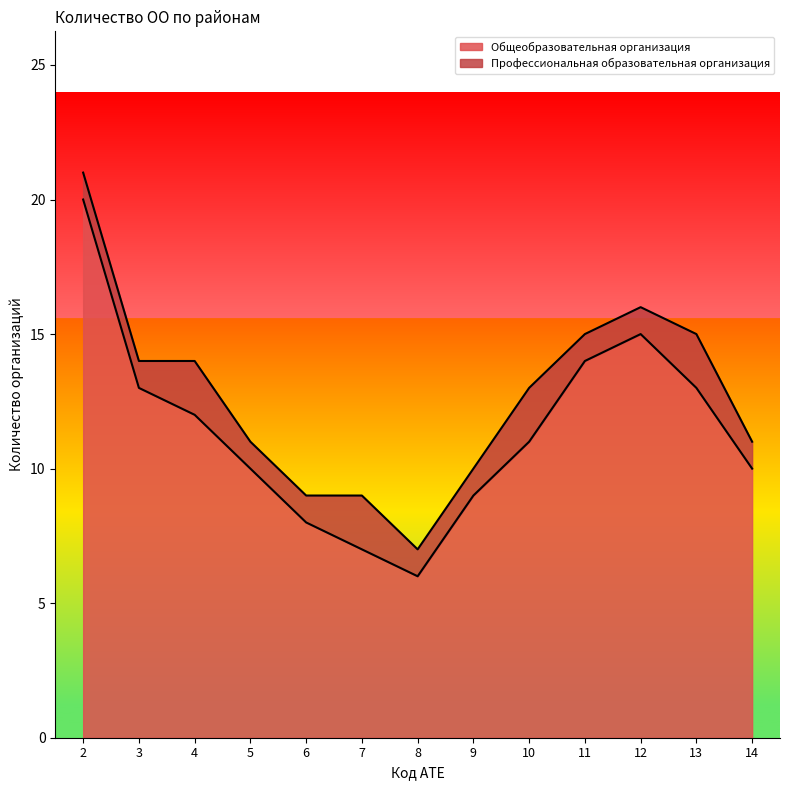

What is the greatest value displayed?

20